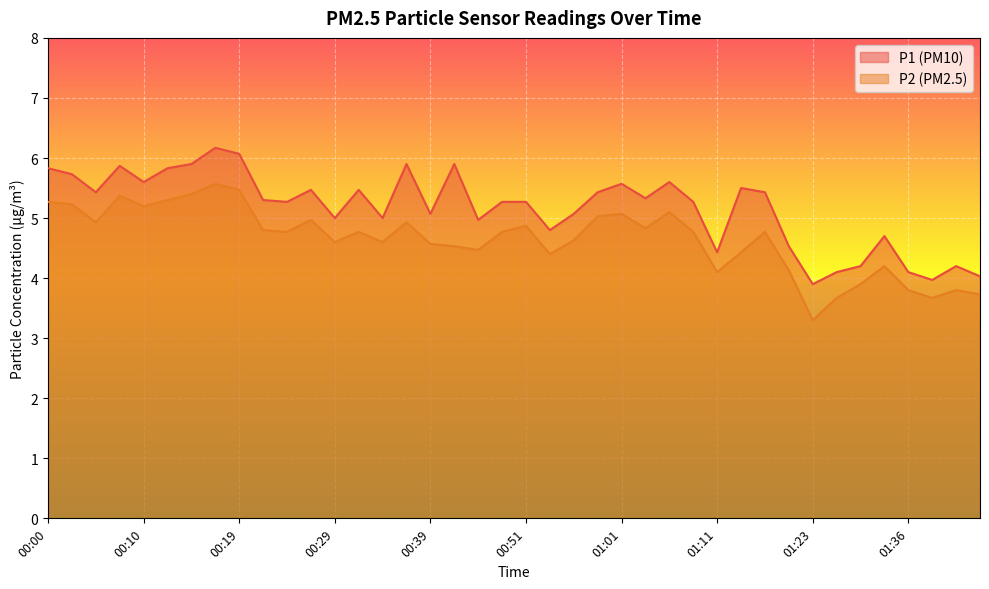

How many lines are shown in the chart?

2